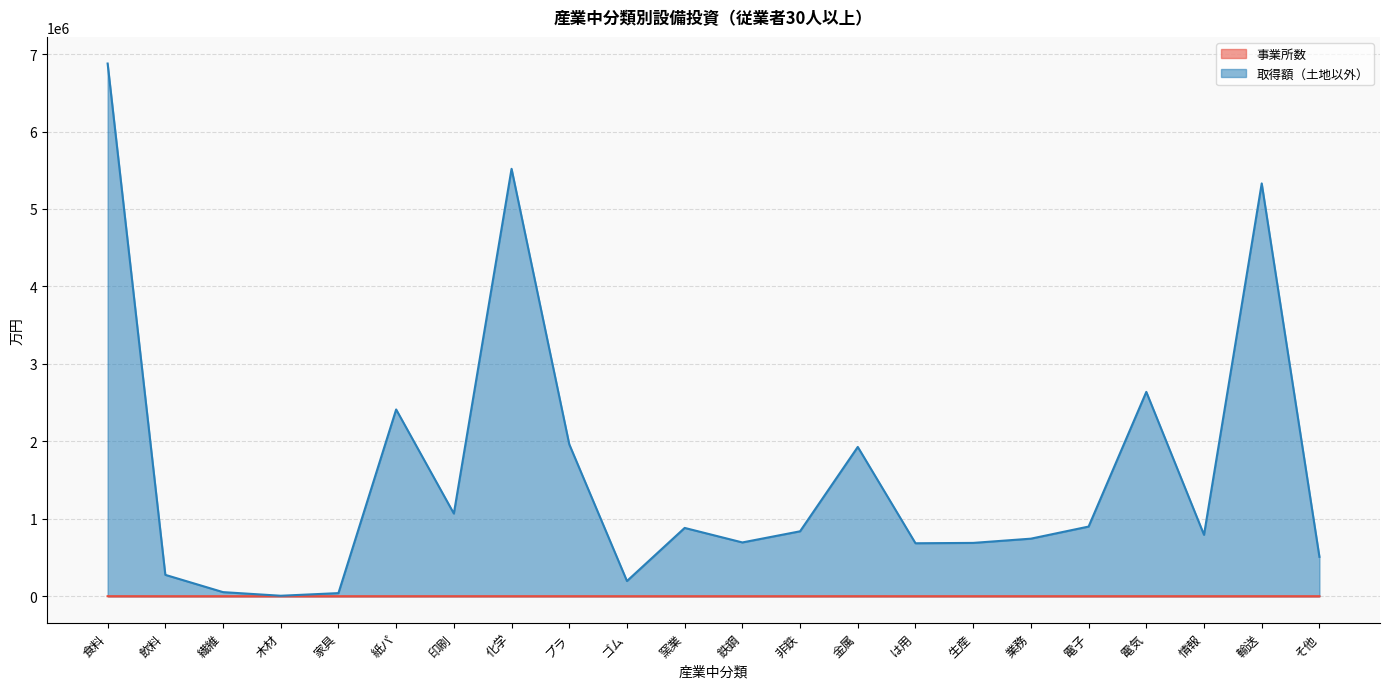

Which series has the largest range (max minus min)?

取得額（土地以外）